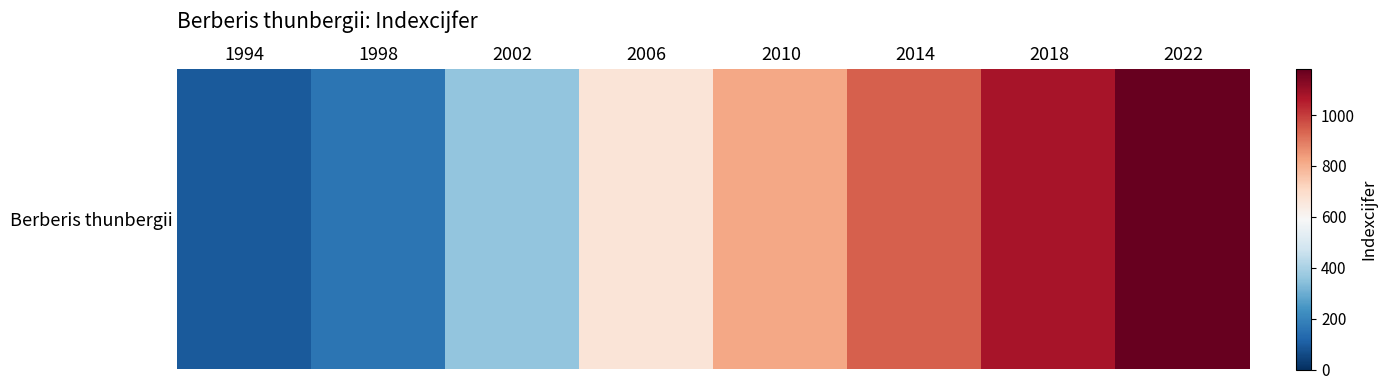

What is the smallest value displayed?

96